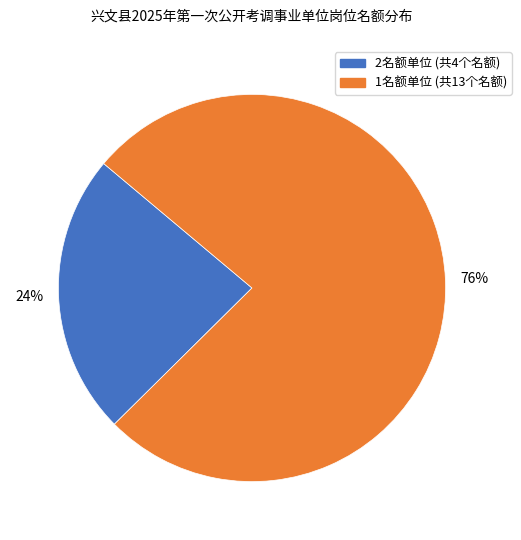

Is there any slice that represents more than half of the pie?

Yes